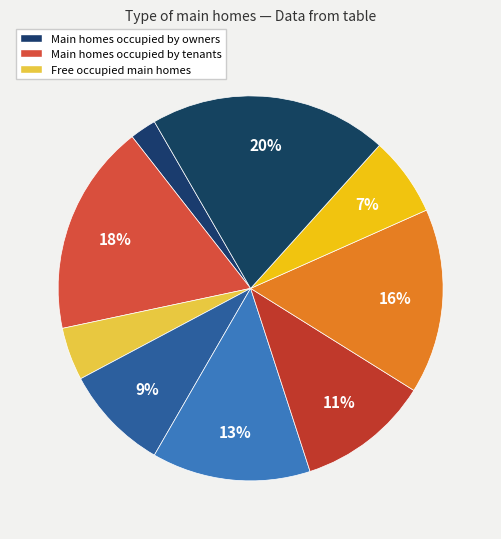

How many segments does this pie chart have?

9